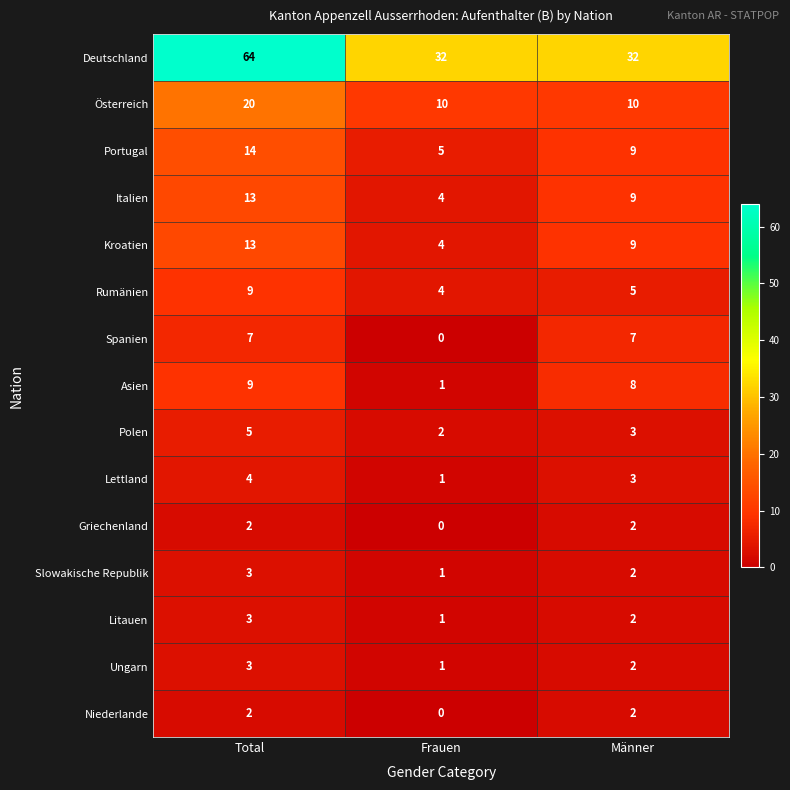

The Asien series shows 1 at Frauen. True or false?

True